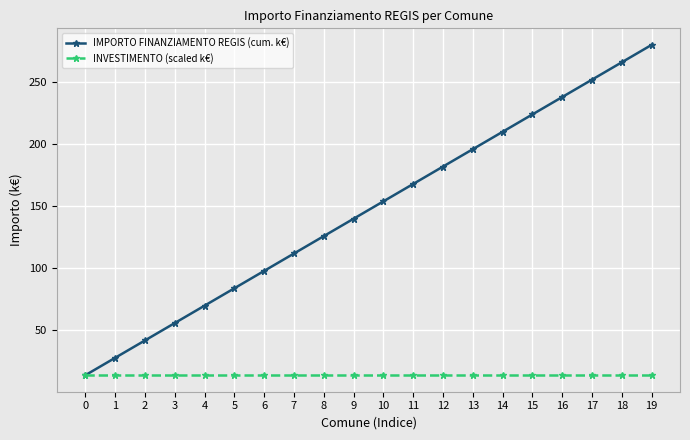

What is the total value across all series at 0?

28